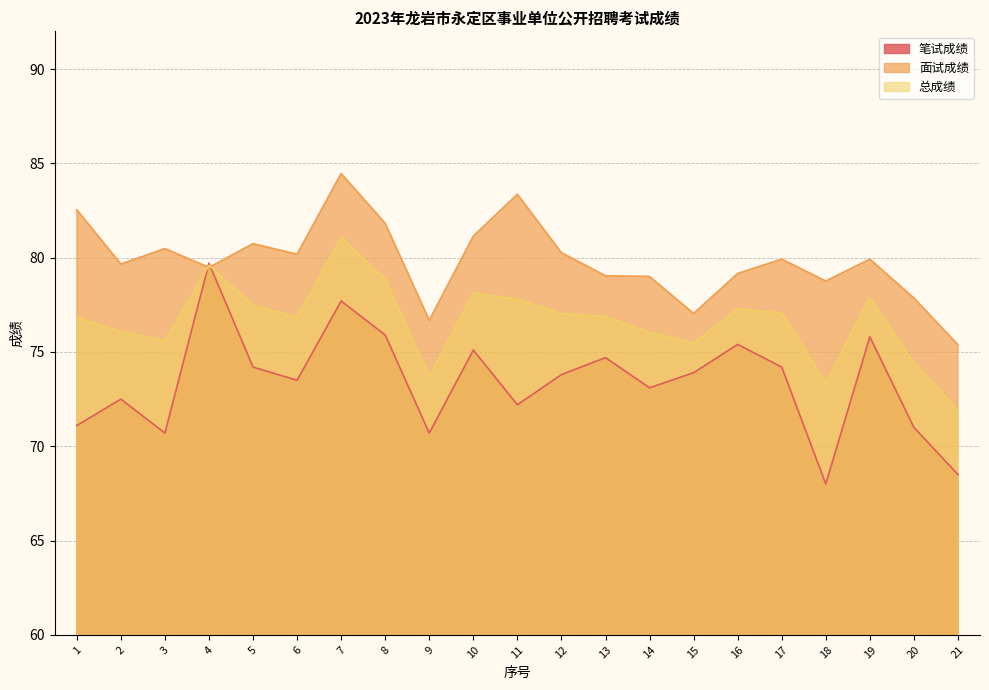

True or false: 总成绩 and 面试成绩 cross at least once.

True